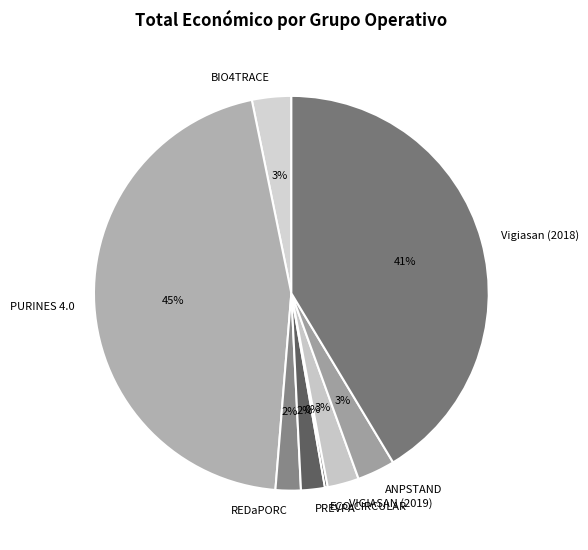

Is PURINES 4.0 the majority of the pie?

No